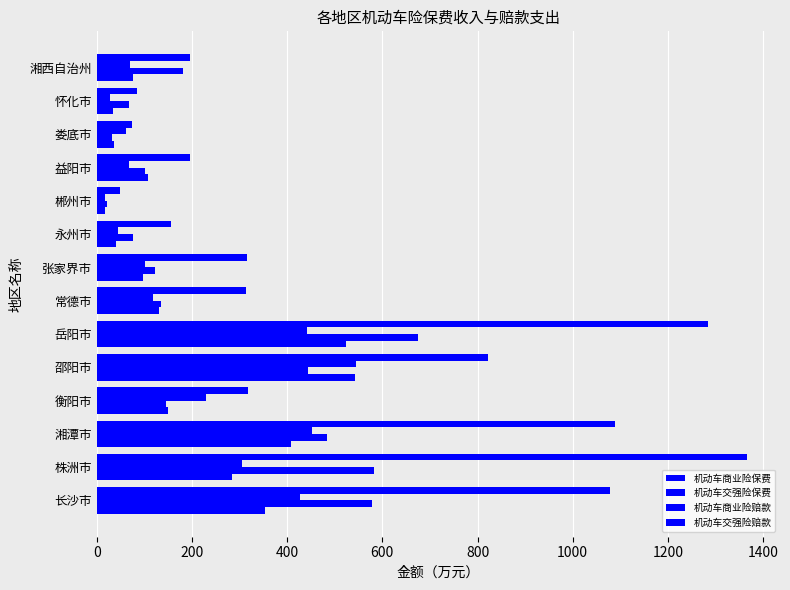

How many data points in 机动车商业险保费 are less than 314?

7